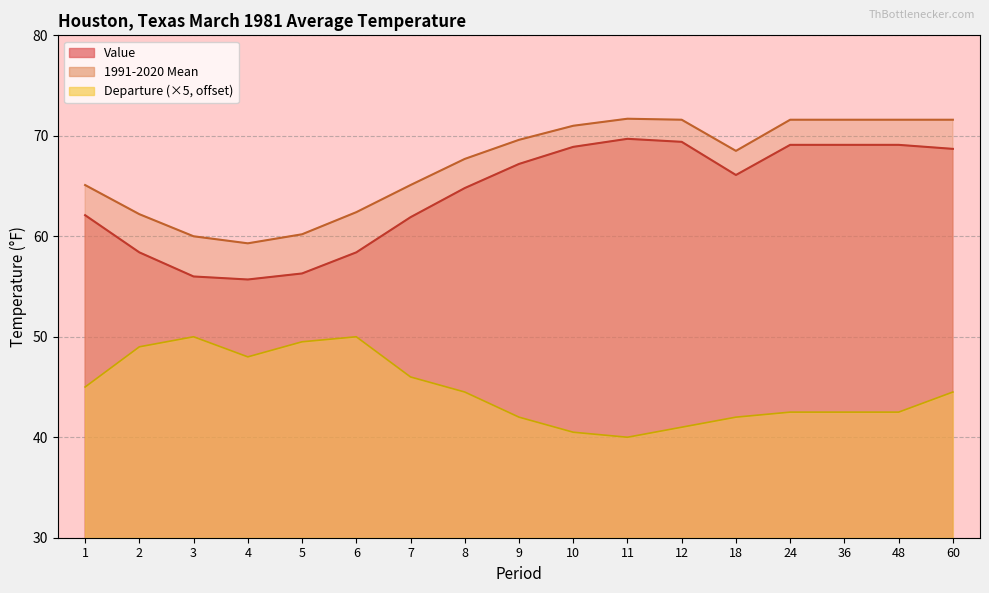

The 1991-2020 Mean series shows 128.6 at 60. True or false?

False